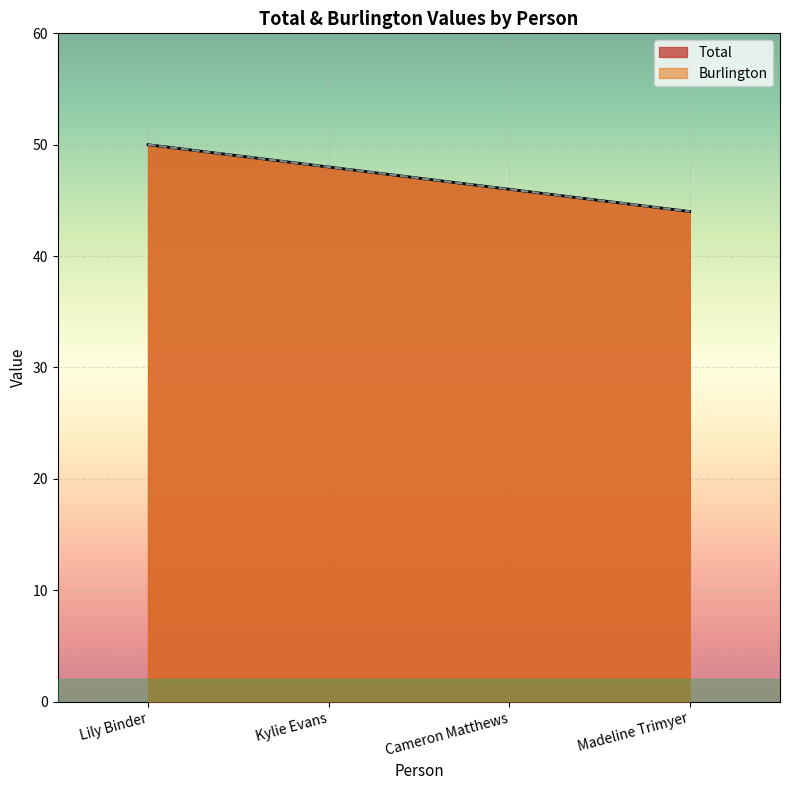

What is the sum of all Total values?

188